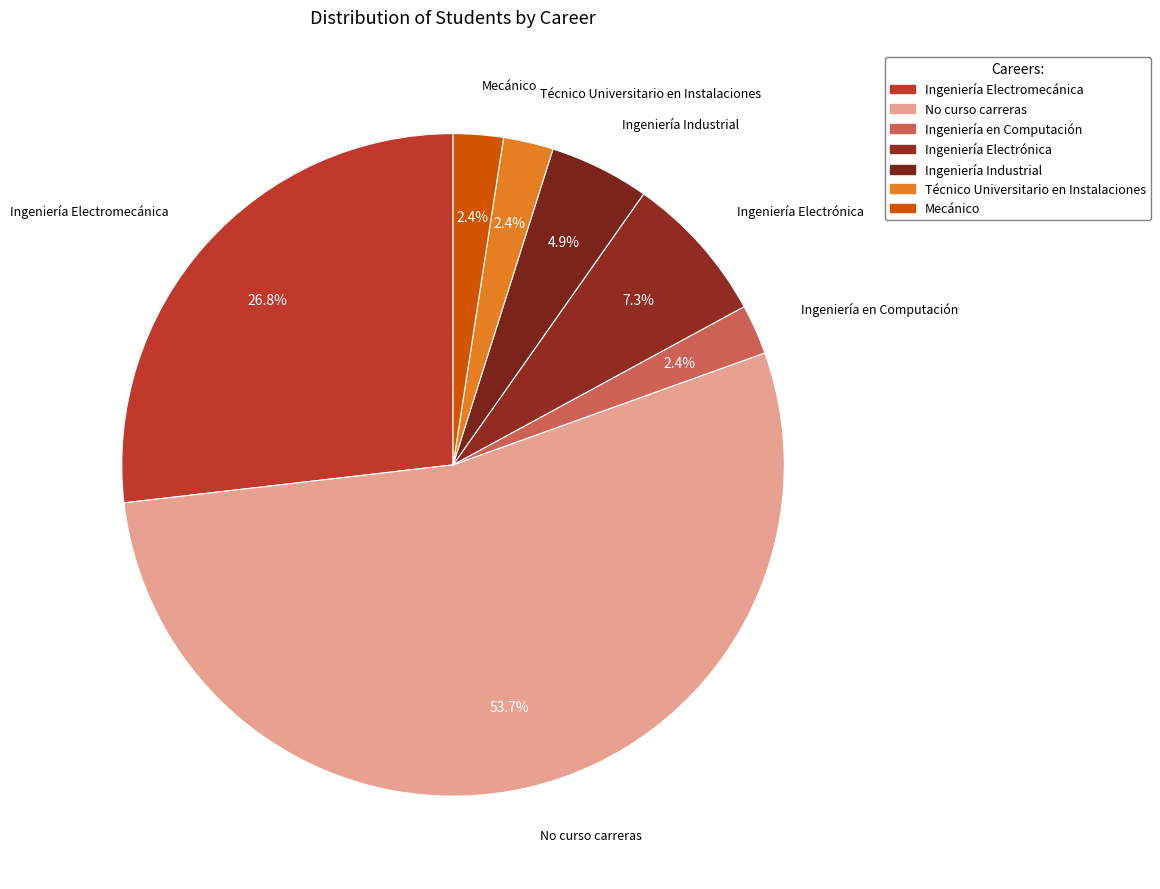

The No curso carreras slice represents 46% of the pie. True or false?

False